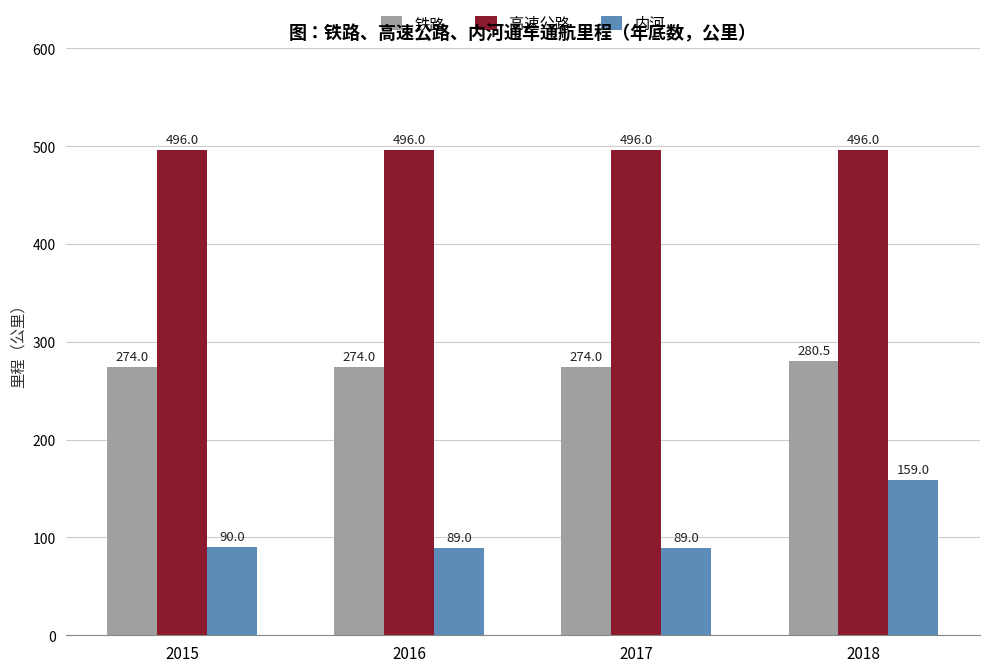

At which category is the sum across all series the highest?

2018